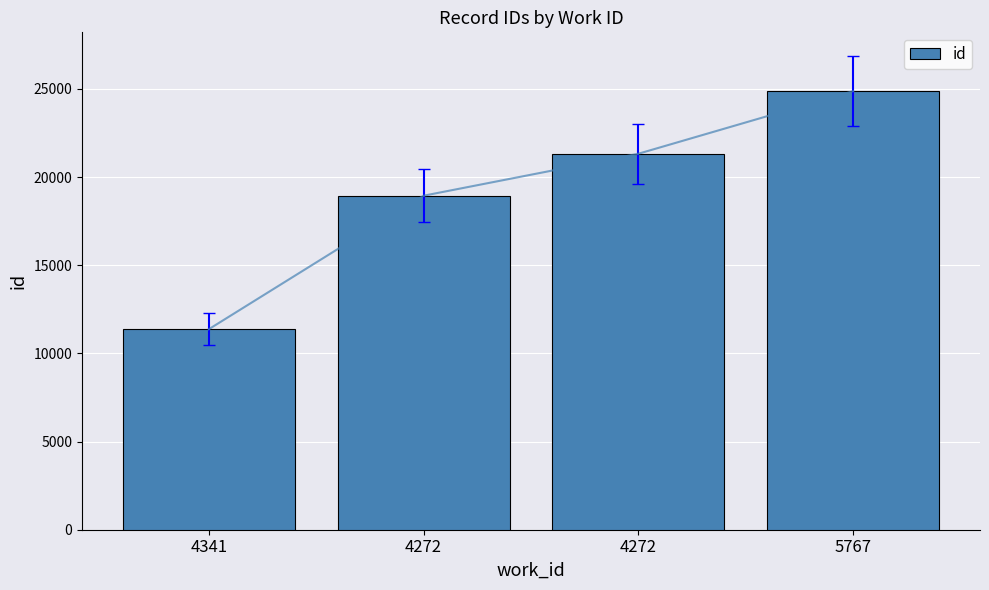

What is the label of the 1st bar from the right?

5767